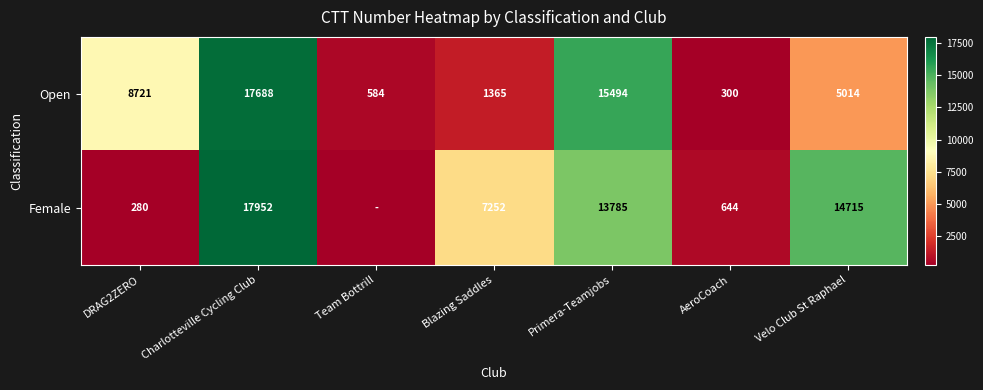

True or false: Female has a value of 292 at AeroCoach.

False